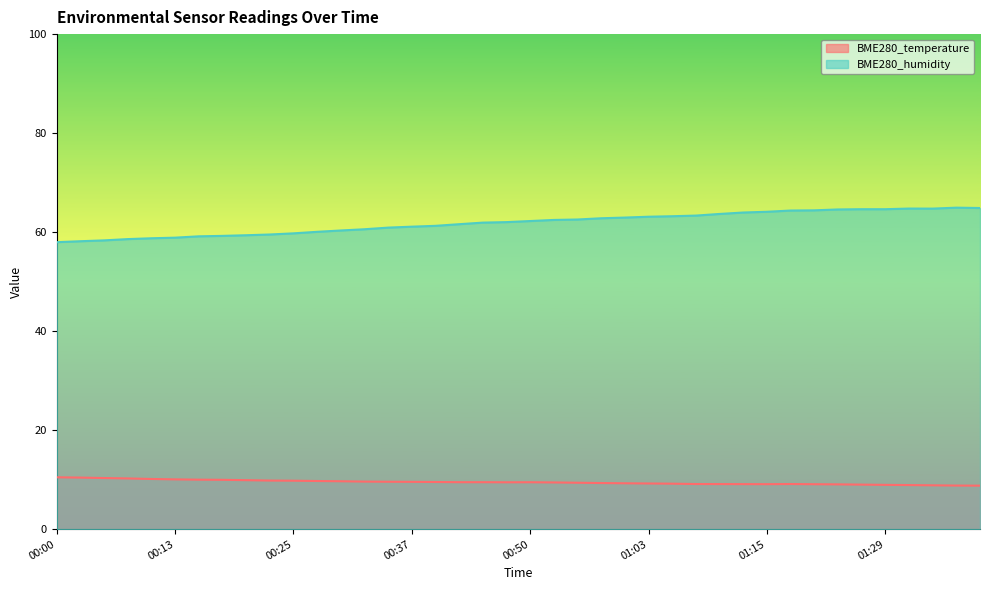

What is the sum of the BME280_humidity values at 01:05 and 01:26?

127.8